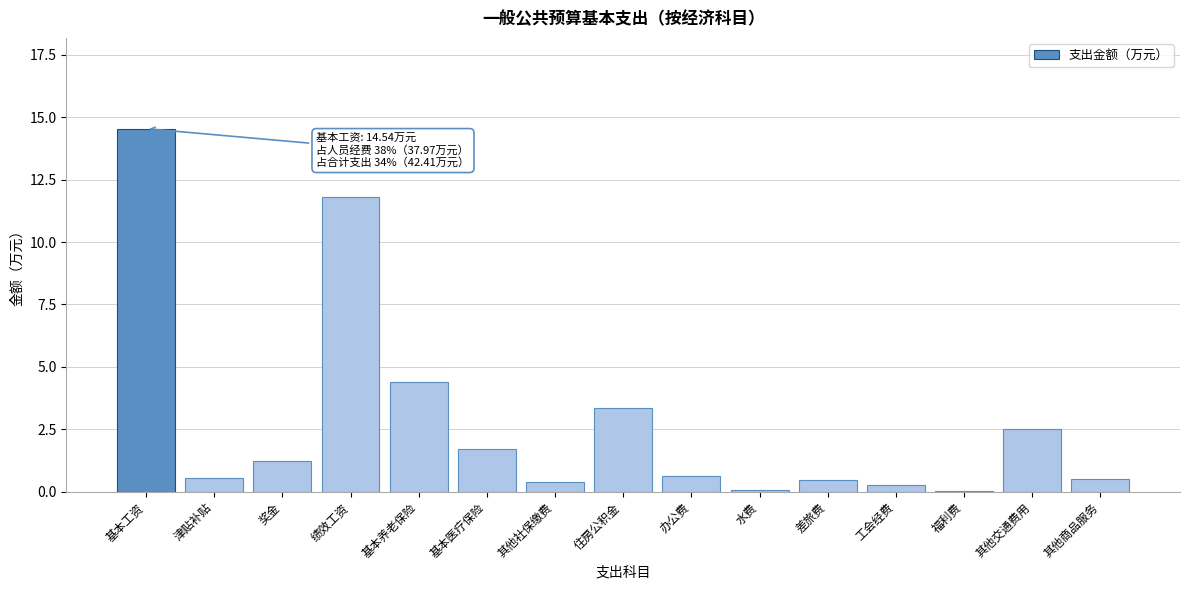

What is the ratio of the value at 其他交通费用 to the value at 奖金?

2.1